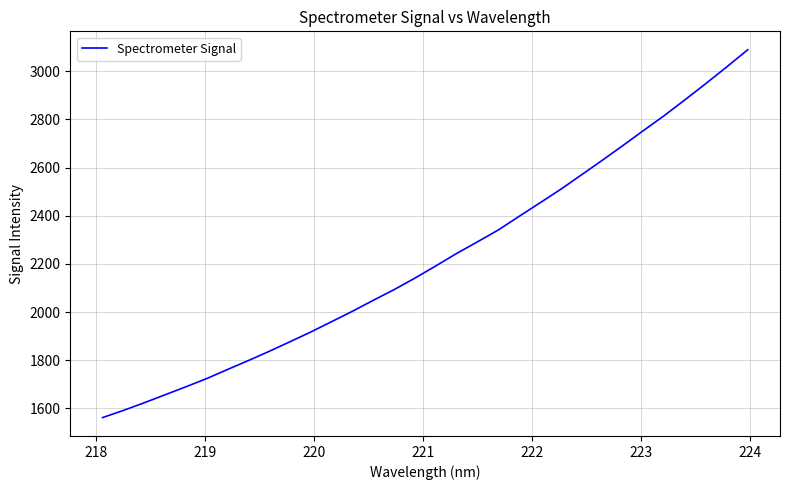

What is the minimum value shown in the chart?

1561.9